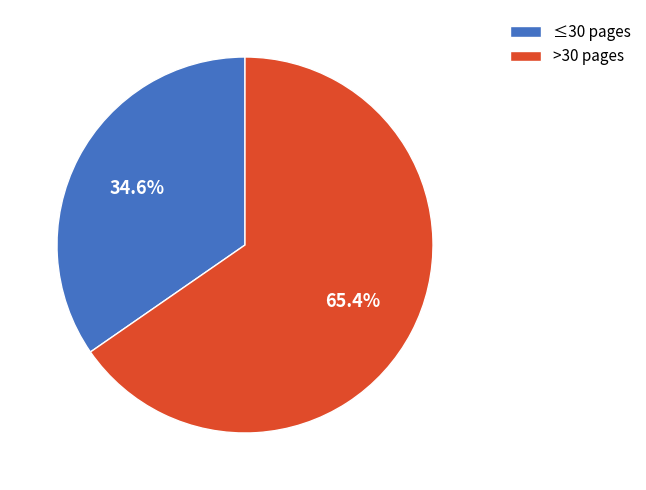

Approximately how many times larger is the value at >30 pages compared to ≤30 pages?

1.9